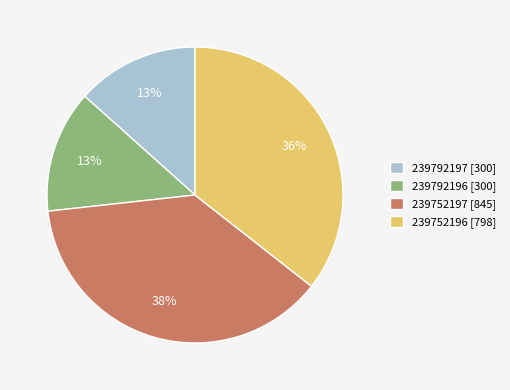

Combined, do 239792197 [300] and 239752196 [798] account for over 50%?

No